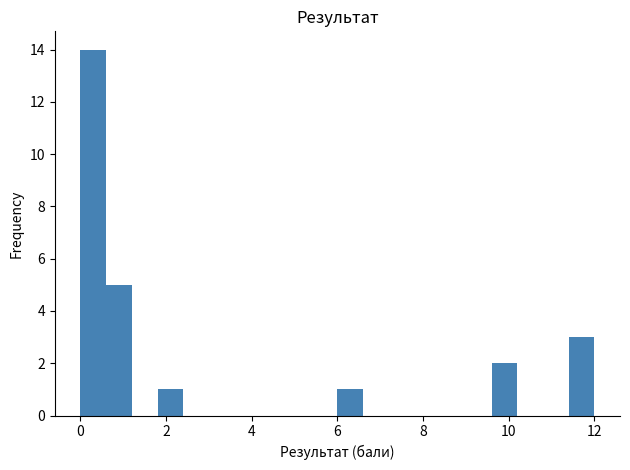

Read against the x-axis, roughly where is the centre of the tallest bar?

0.4